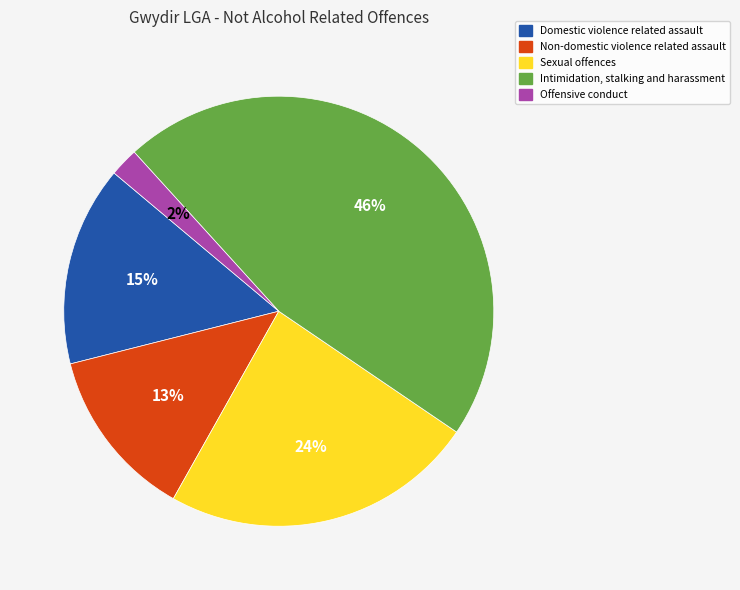

To the nearest percent, what percentage of the pie is Intimidation, stalking and harassment?

46%